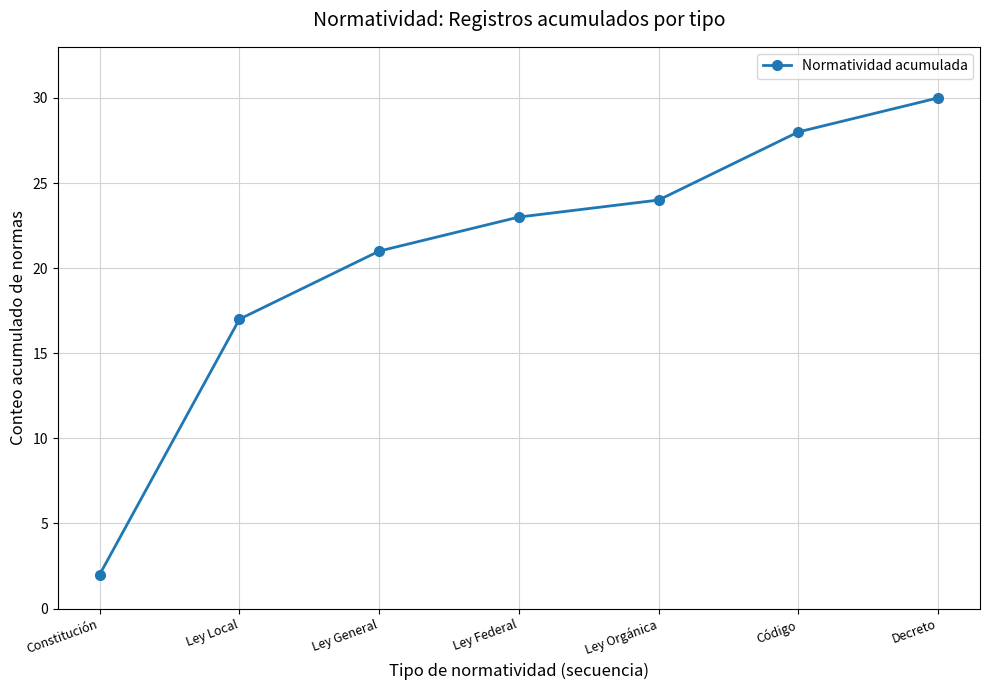

What is the label of the 1st point from the left?

Constitución